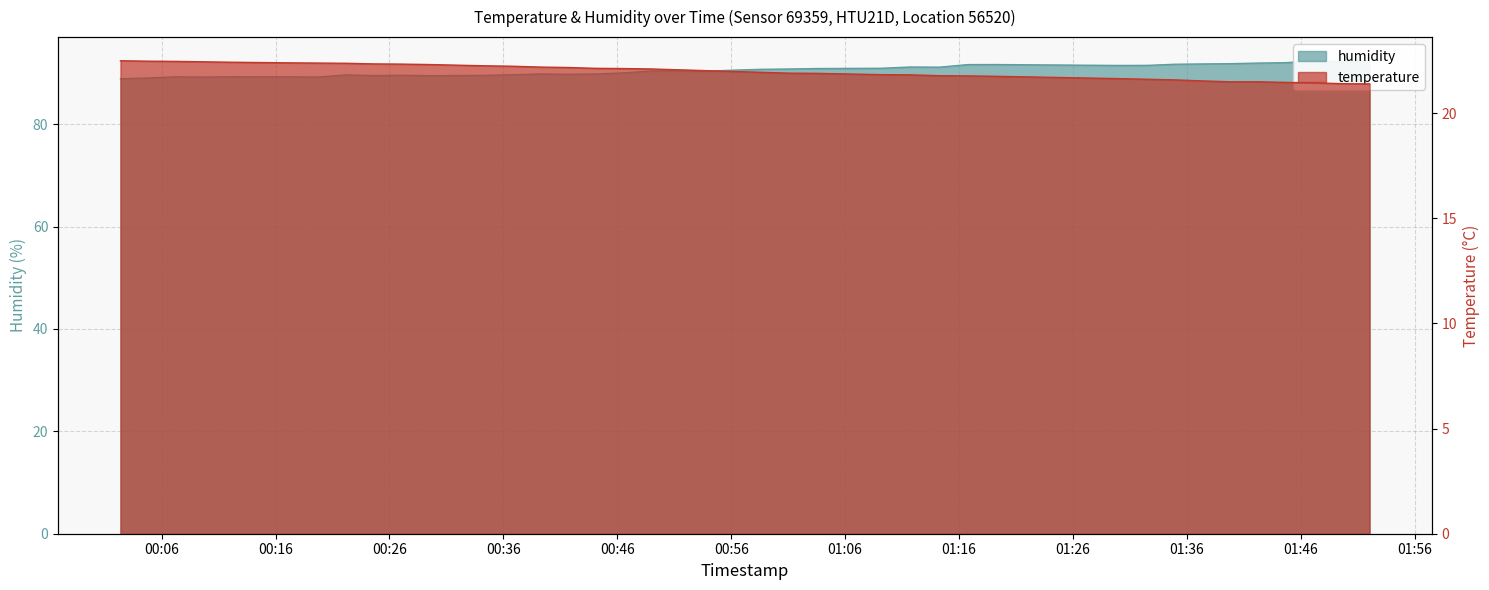

What is the smallest value displayed?

21.4